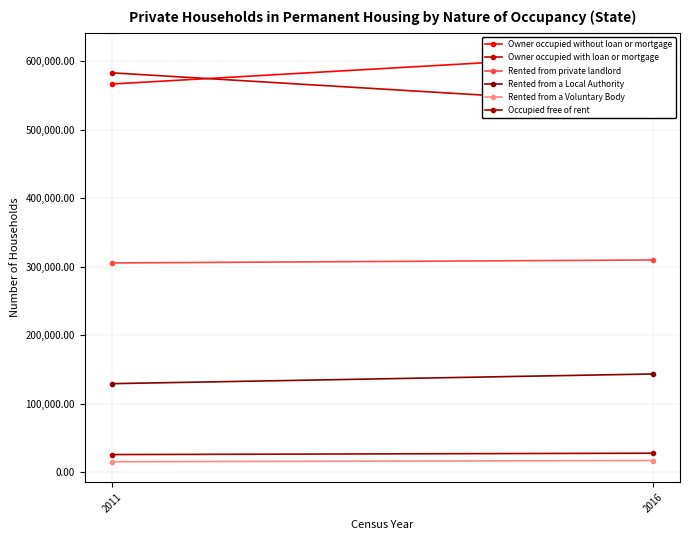

What is the value of the Rented from private landlord point at the 1st from the left?

305377